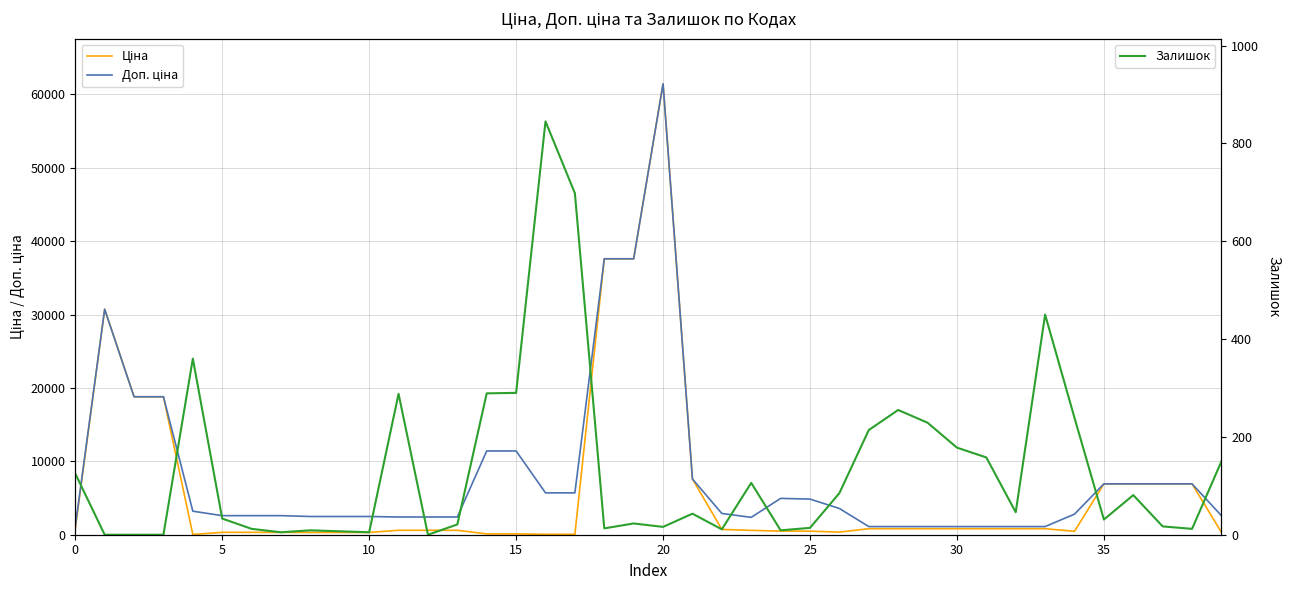

Is the value of Доп. ціна at 35 greater than the value of Залишок at 35?

Yes